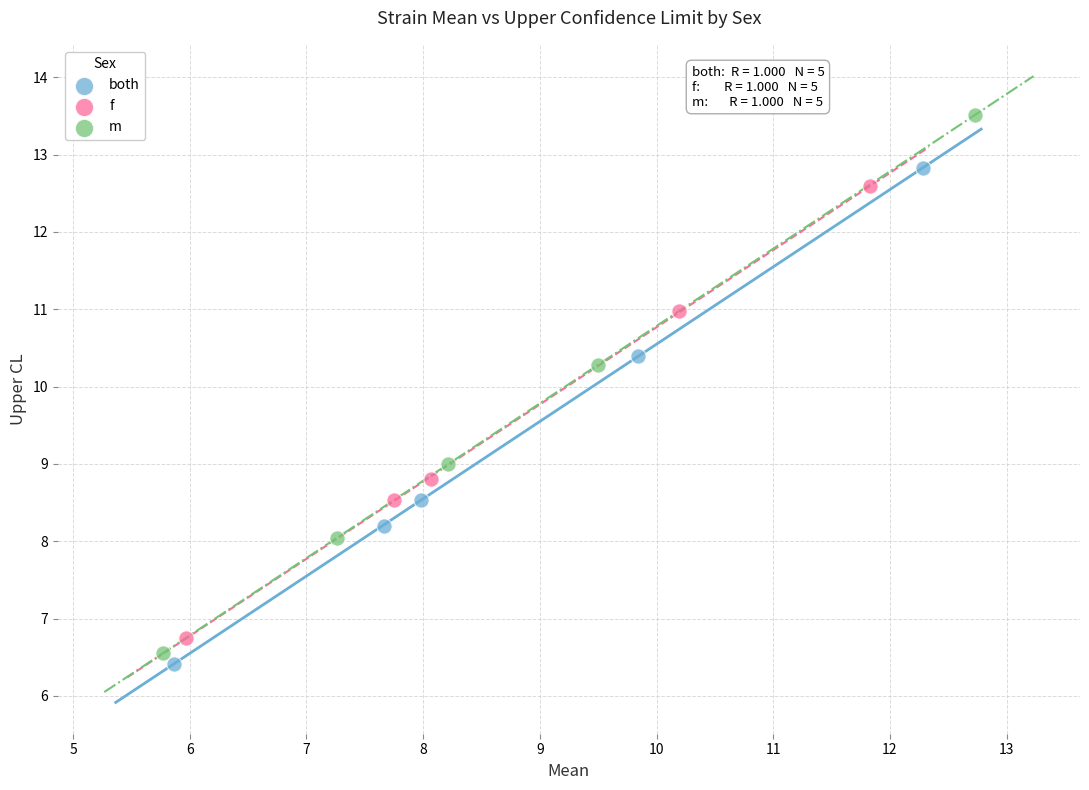

Which series reaches the maximum Y coordinate?

m